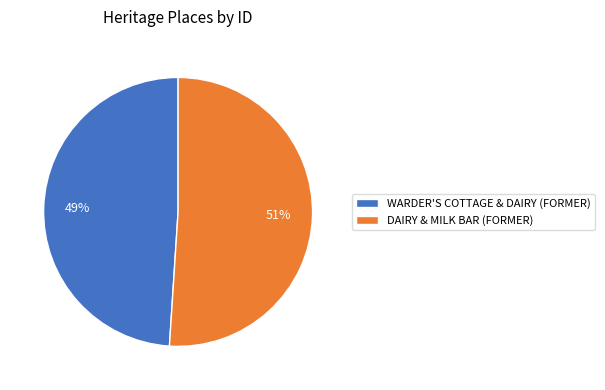

Which category accounts for the majority?

DAIRY & MILK BAR (FORMER)